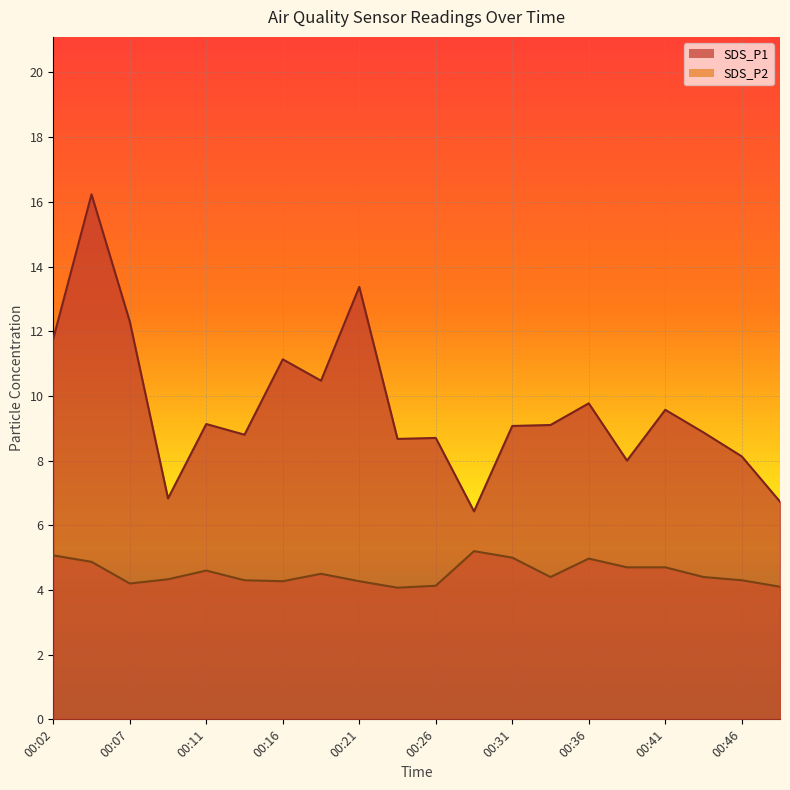

At which label is SDS_P2 closest to 4?

00:24